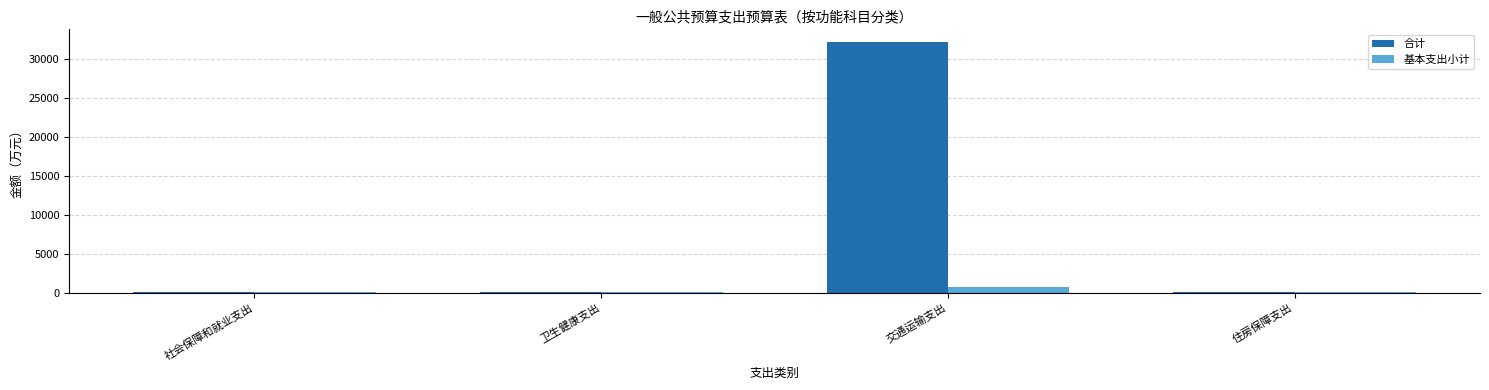

Are the bars grouped side by side (vs. stacked)?

Yes